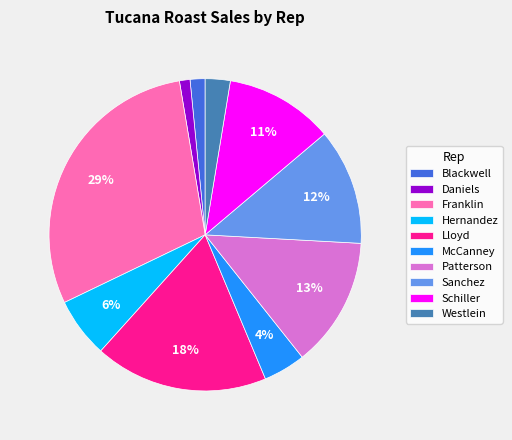

To the nearest percent, what is the difference between the Schiller and Franklin slice percentages?

18%